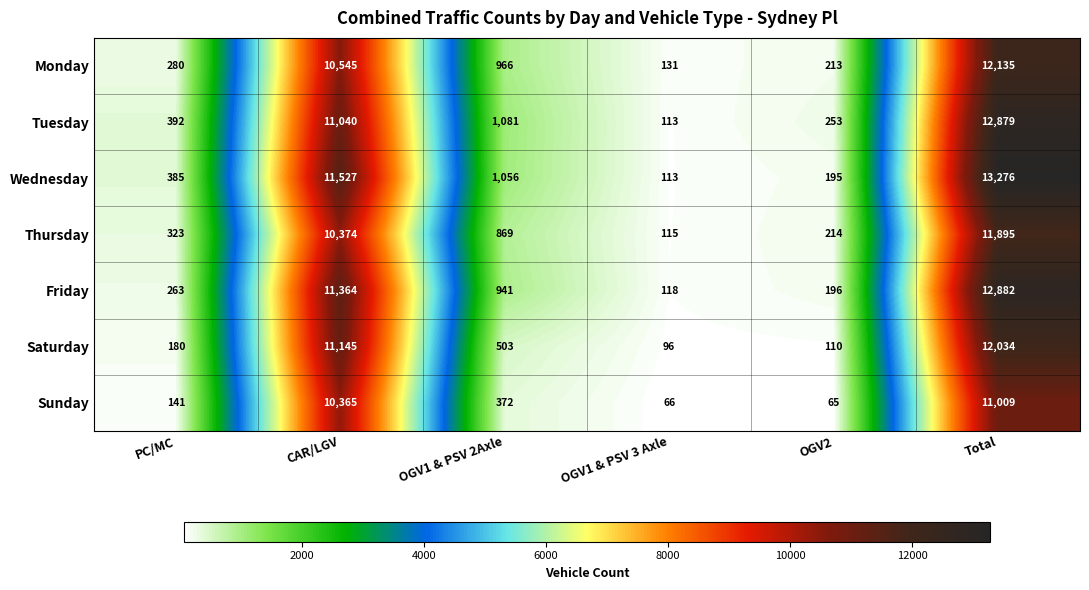

Which category has the lowest value in the Monday series?

OGV1 & PSV 3 Axle